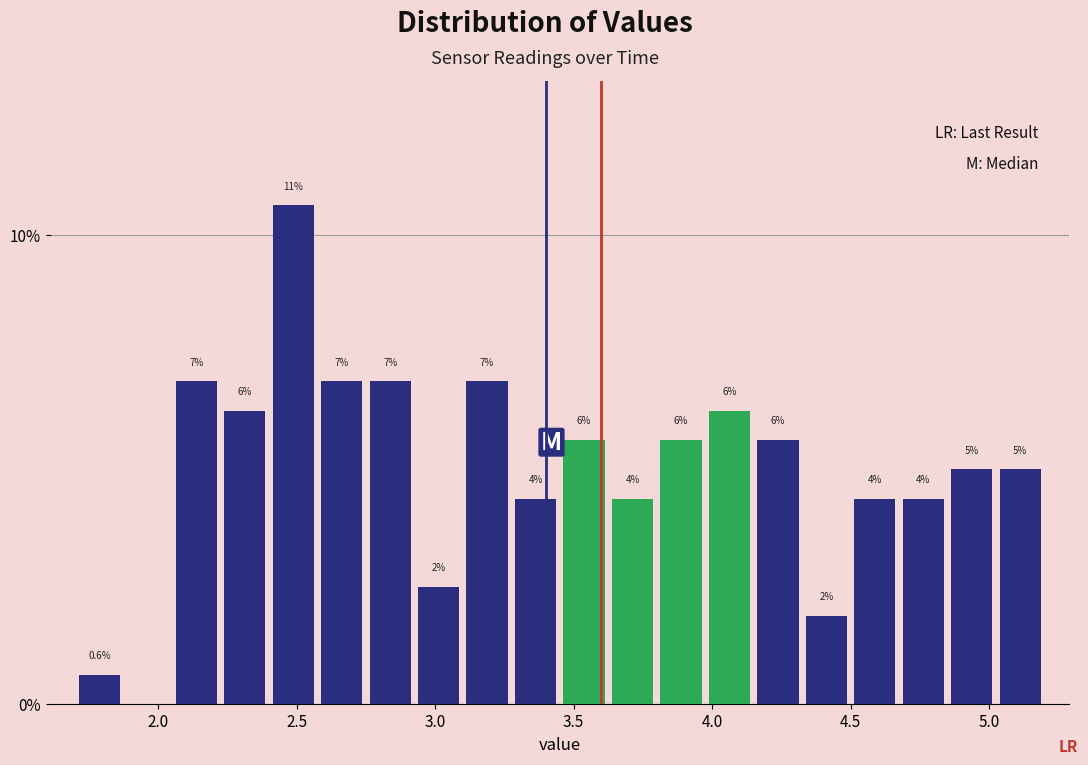

Read against the x-axis, roughly where is the centre of the tallest bar?

2.50